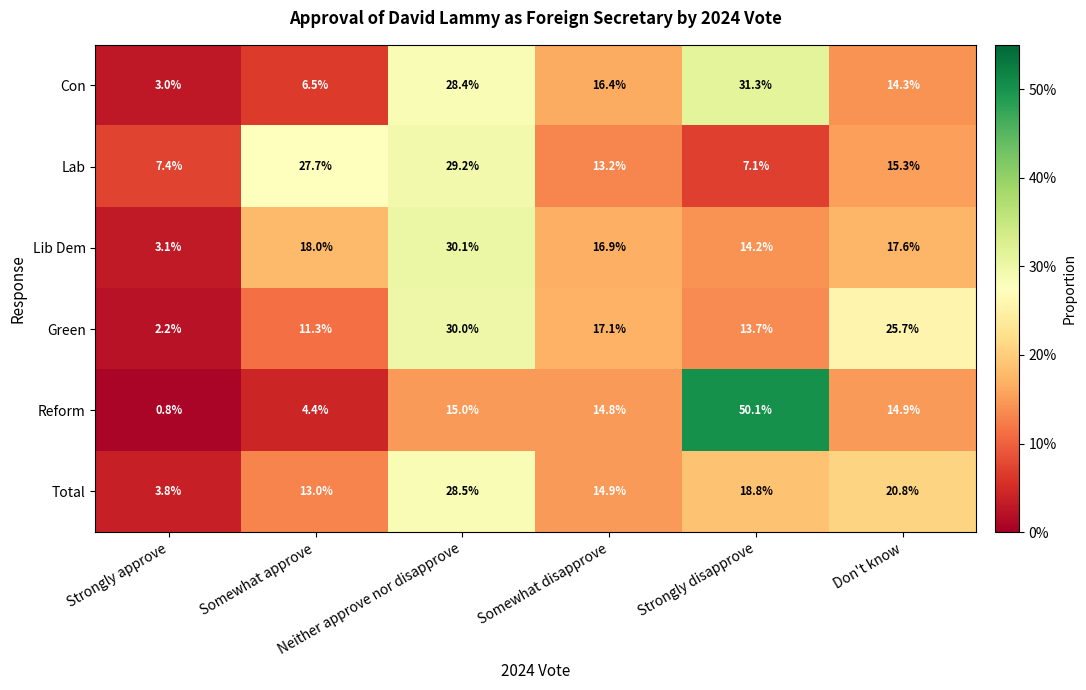

What is the total value across all series at Strongly disapprove?

135.2